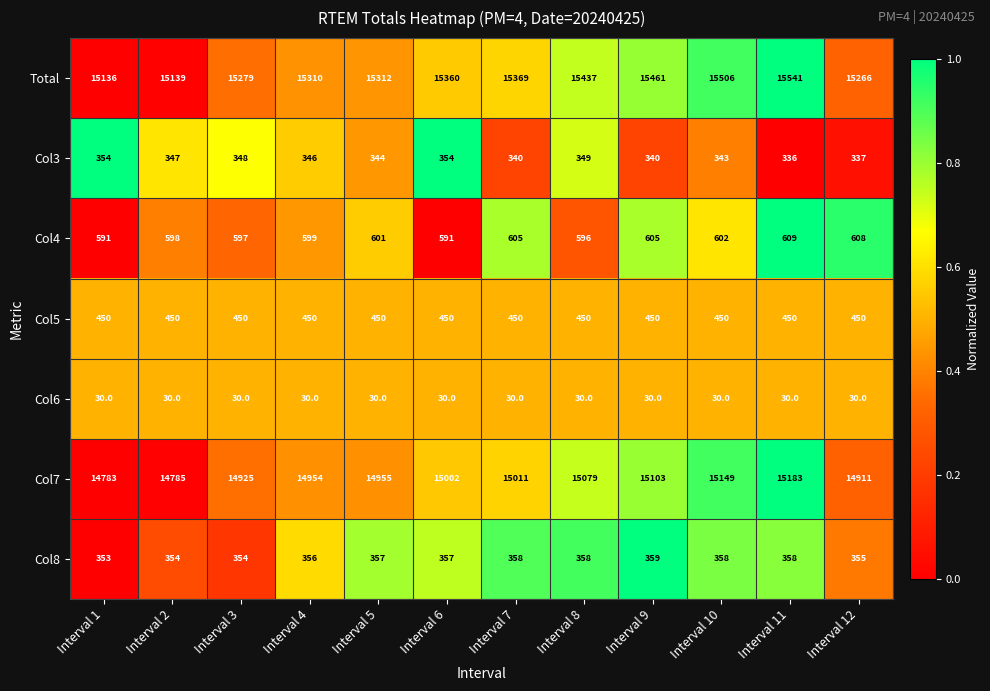

Is it true that Col5 equals 450 at Interval 6?

True